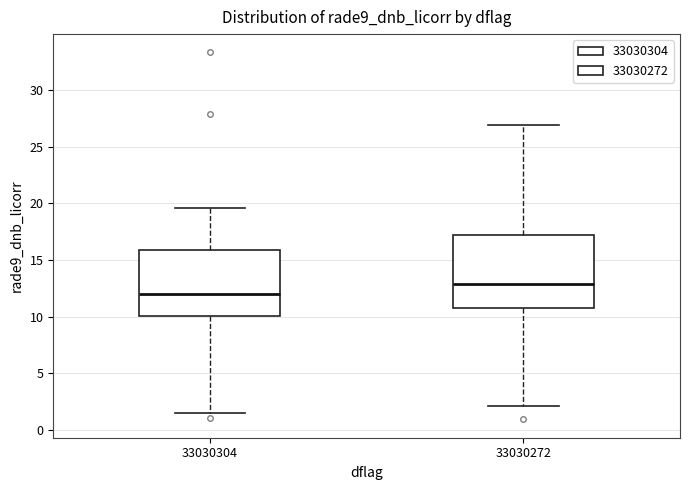

Reading left to right, transcribe this box plot: for each box, give where its median line is, the range the box spans, and where its two whiskers end, as read against the y-axis. The values are not printed on the chart, so give them approximately, as read against the axis.

33030304: median 12.0, box 10.0 to 16.0, whiskers 1.5 to 19.5
33030272: median 13.0, box 10.5 to 17.0, whiskers 2.0 to 27.0